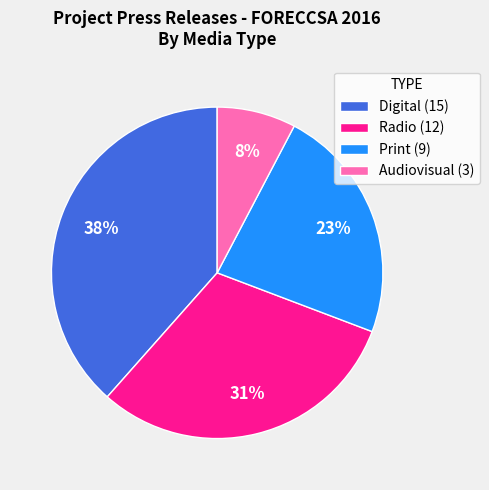

Rank the categories by value from lowest to highest.

Audiovisual, Print, Radio, Digital